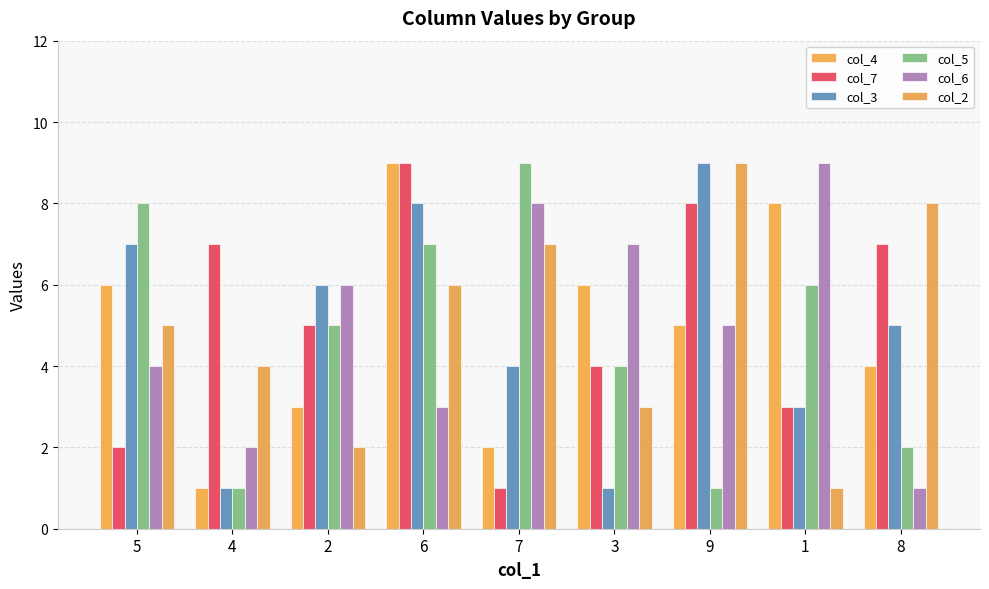

Reading right to left, extract all data points from this chart.

col_4: 4	8	5	6	2	9	3	1	6
col_7: 7	3	8	4	1	9	5	7	2
col_3: 5	3	9	1	4	8	6	1	7
col_5: 2	6	1	4	9	7	5	1	8
col_6: 1	9	5	7	8	3	6	2	4
col_2: 8	1	9	3	7	6	2	4	5